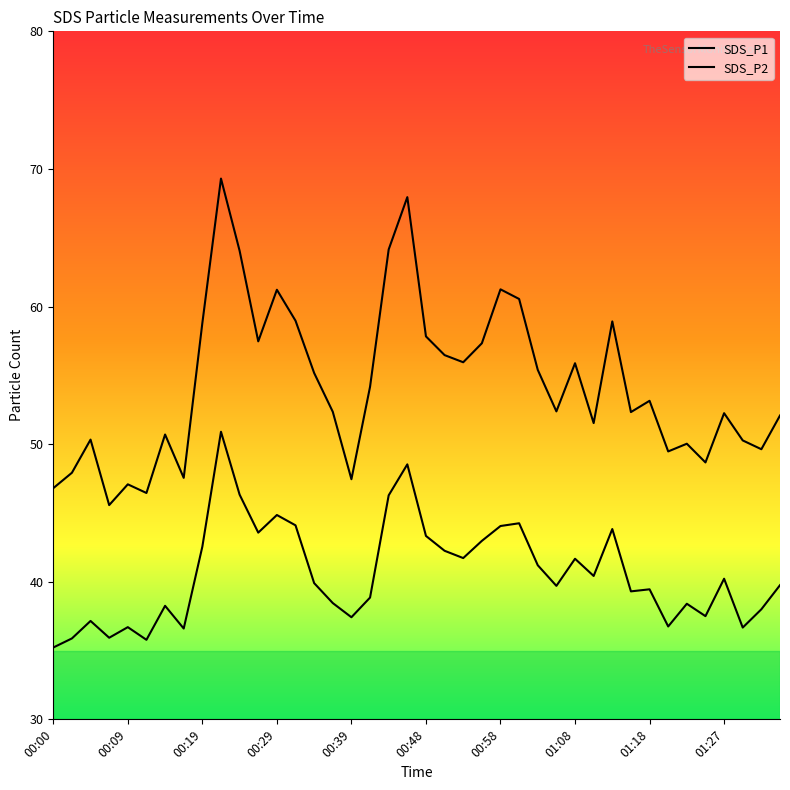

How many lines are shown in the chart?

2